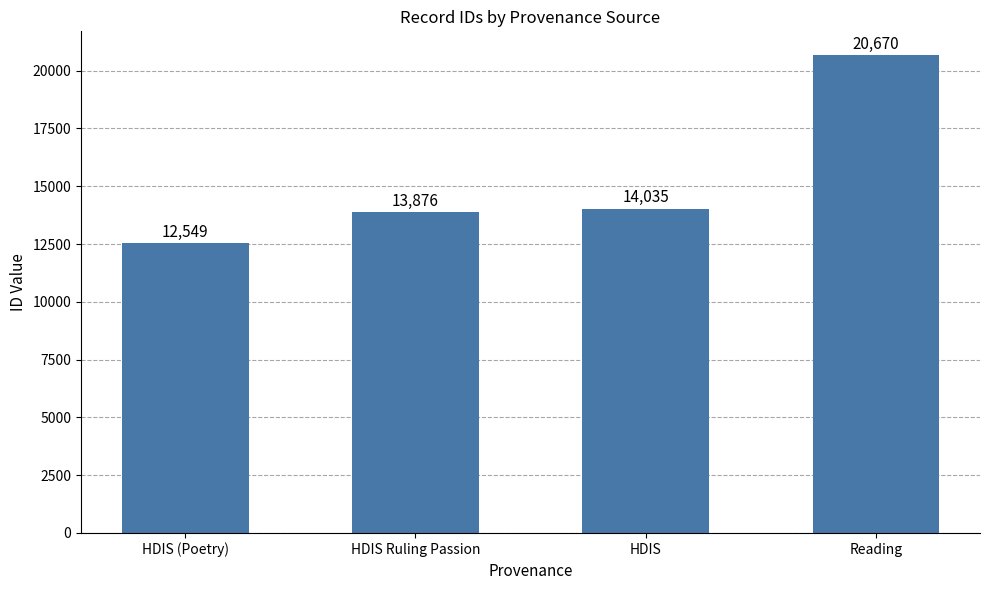

List the labels in order of value, largest first.

Reading, HDIS, HDIS Ruling Passion, HDIS (Poetry)